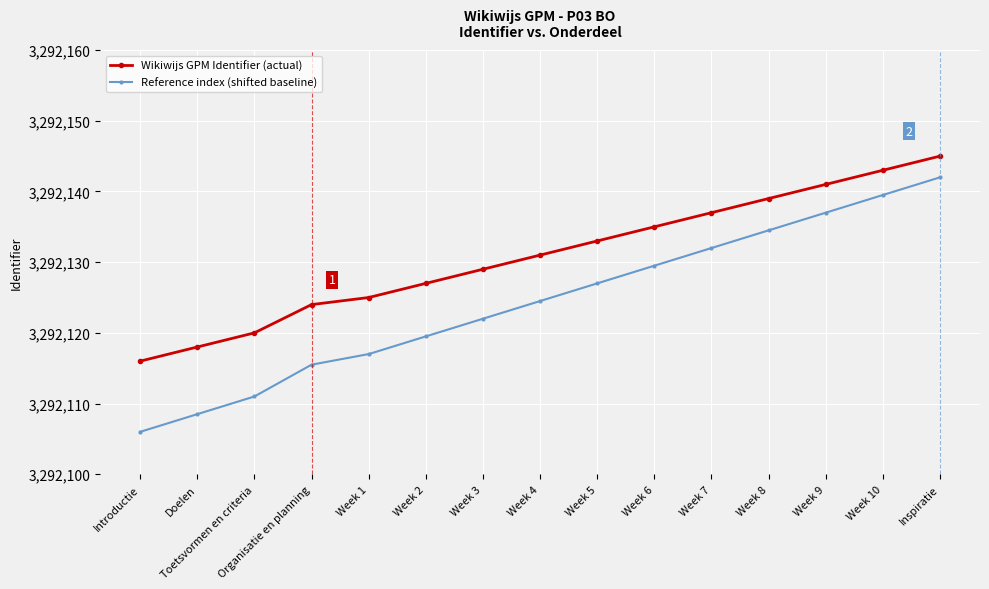

What is the label of the 9th point from the right?

Week 3